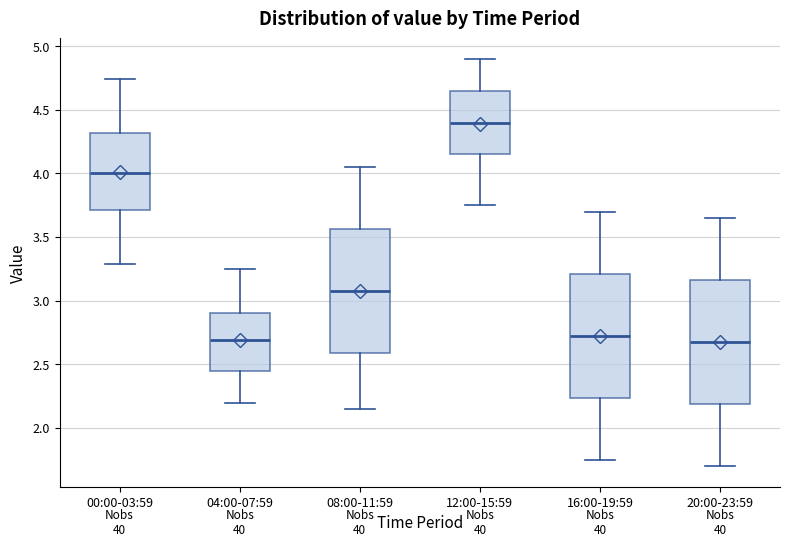

Reading left to right, read every box against the y-axis: the position of its median line, the range the box covers, and the ends of its whiskers. The values are not printed on the chart, so give them approximately, as read against the axis.

00:00-03:59: median 4.00, box 3.70 to 4.30, whiskers 3.30 to 4.75
04:00-07:59: median 2.70, box 2.45 to 2.90, whiskers 2.20 to 3.25
08:00-11:59: median 3.10, box 2.60 to 3.55, whiskers 2.15 to 4.05
12:00-15:59: median 4.40, box 4.15 to 4.65, whiskers 3.75 to 4.90
16:00-19:59: median 2.75, box 2.25 to 3.20, whiskers 1.75 to 3.70
20:00-23:59: median 2.70, box 2.20 to 3.15, whiskers 1.70 to 3.65